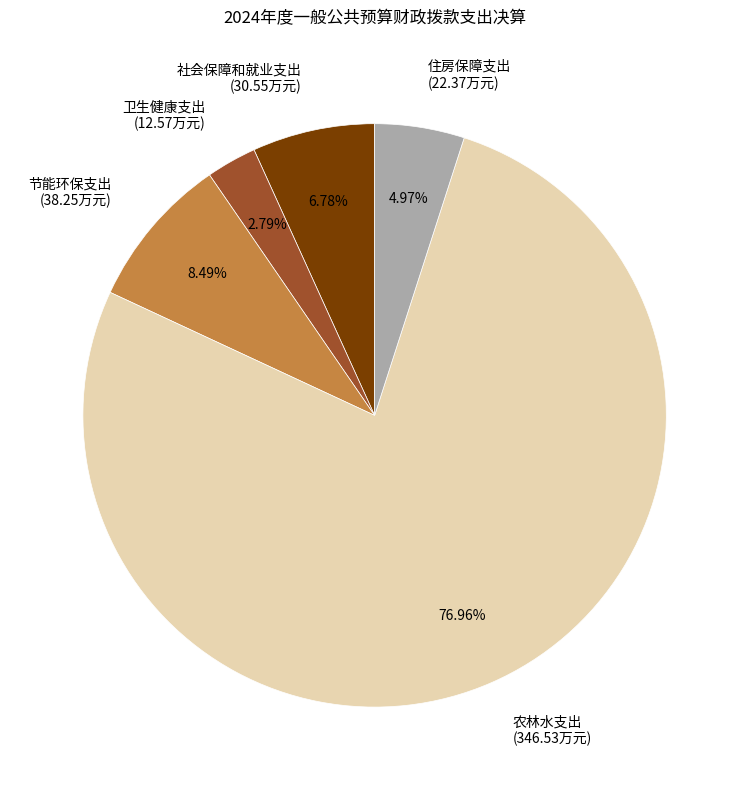

What percentage is the 节能环保支出 slice, to the nearest percent?

8%